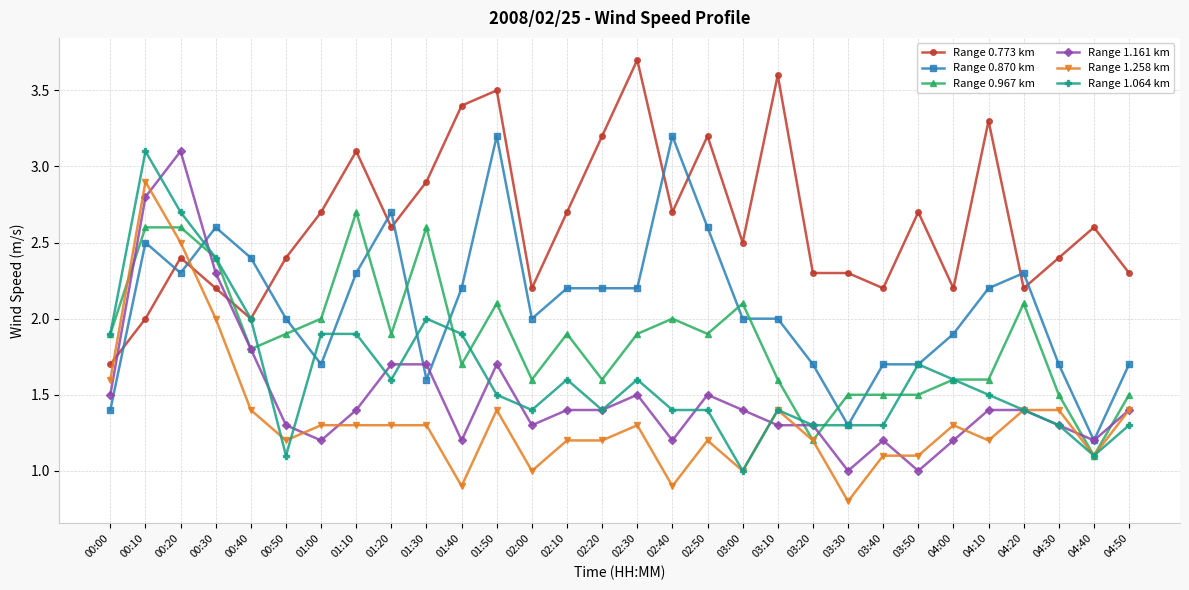

What position from the left is 04:00?

25